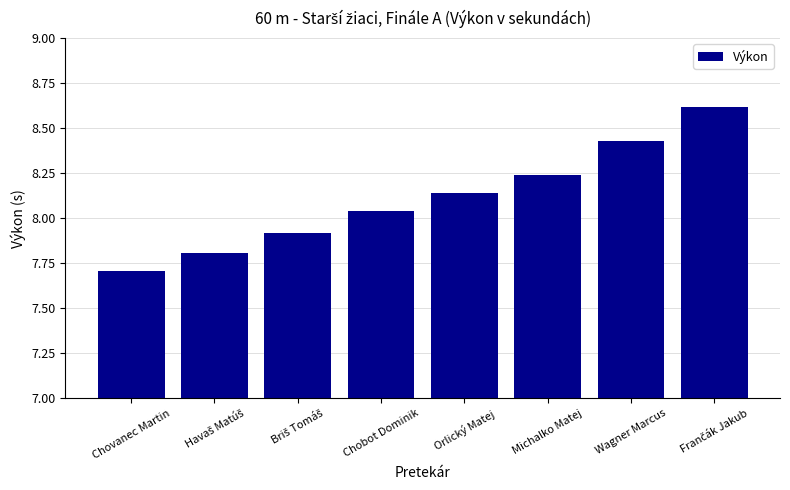

Does the chart contain stacked bars?

No